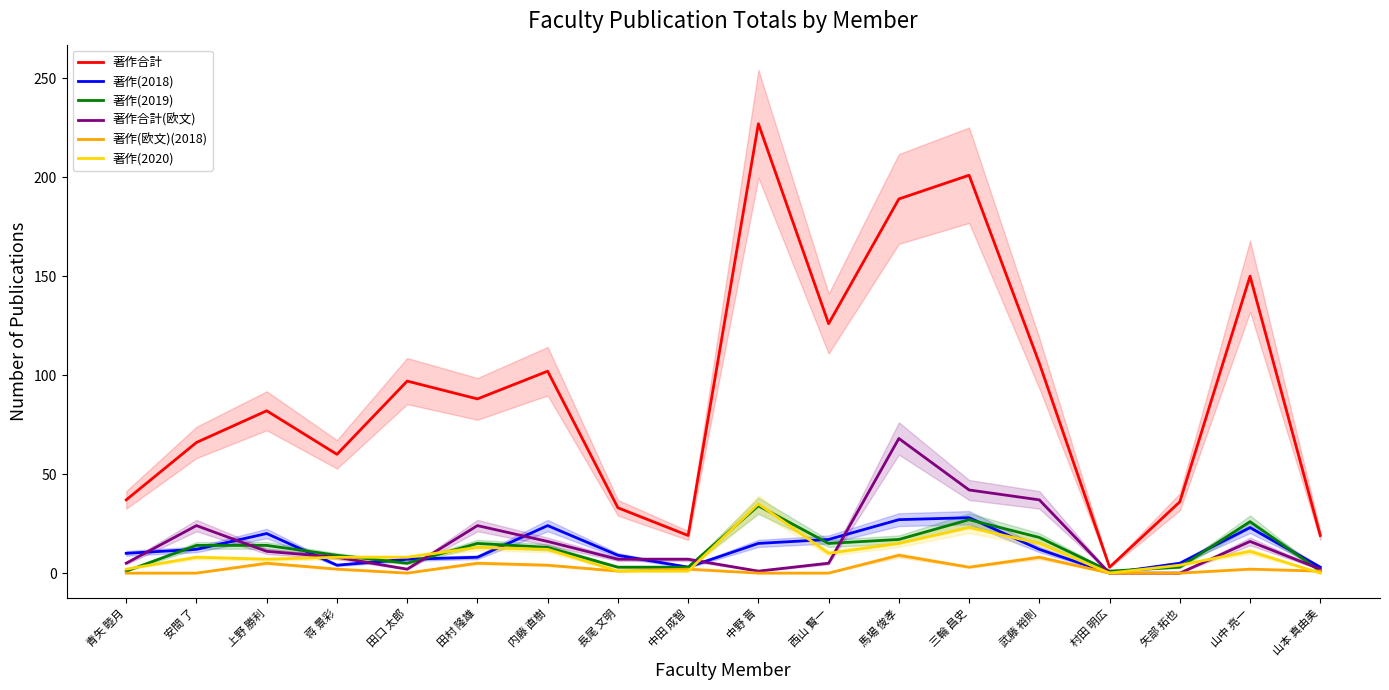

Count the number of data series in this chart.

6